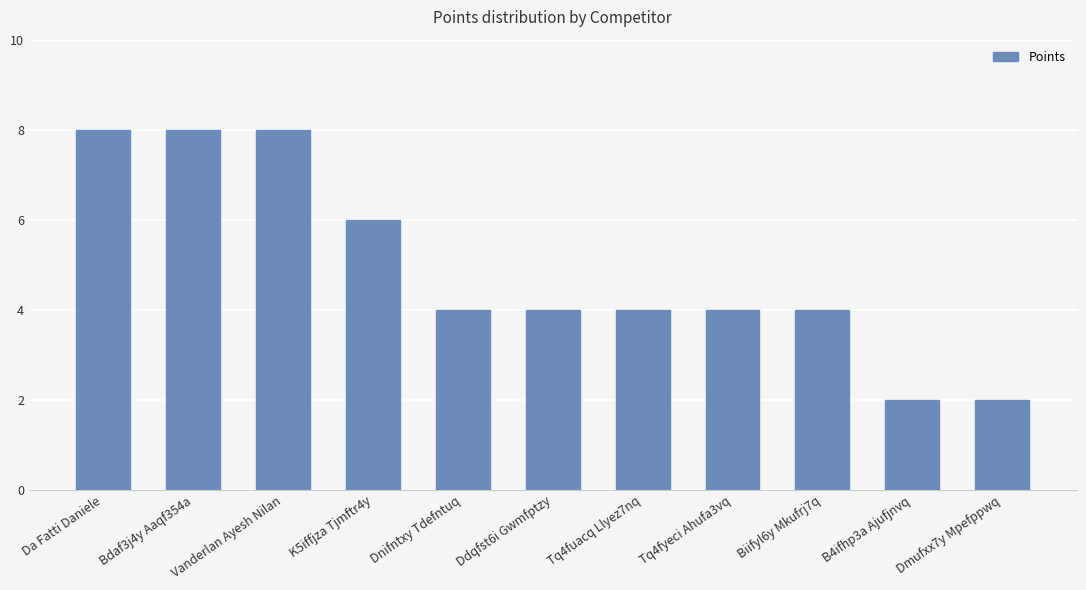

What is the label of the 6th bar from the right?

Ddqfst6i Gwmfptzy